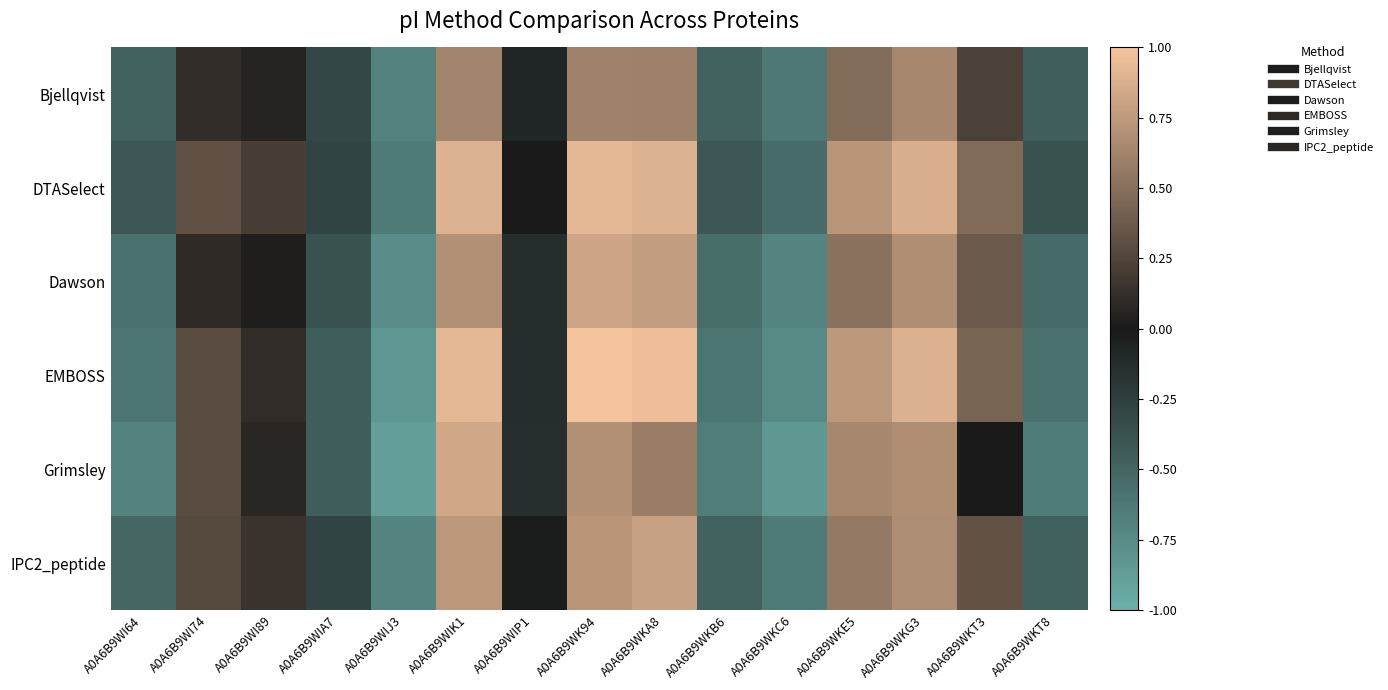

Reading left to right, extract all data points from this chart.

Bjellqvist: A0A6B9WI64=-0.5	A0A6B9WI74=0.1	A0A6B9WI89=0.1	A0A6B9WIA7=-0.3	A0A6B9WIJ3=-0.7	A0A6B9WIK1=0.6	A0A6B9WIP1=-0.1	A0A6B9WK94=0.6	A0A6B9WKA8=0.6	A0A6B9WKB6=-0.5	A0A6B9WKC6=-0.6	A0A6B9WKE5=0.5	A0A6B9WKG3=0.6	A0A6B9WKT3=0.2	A0A6B9WKT8=-0.5
DTASelect: A0A6B9WI64=-0.4	A0A6B9WI74=0.3	A0A6B9WI89=0.2	A0A6B9WIA7=-0.3	A0A6B9WIJ3=-0.6	A0A6B9WIK1=0.9	A0A6B9WIP1=0.0	A0A6B9WK94=0.9	A0A6B9WKA8=0.9	A0A6B9WKB6=-0.4	A0A6B9WKC6=-0.5	A0A6B9WKE5=0.7	A0A6B9WKG3=0.9	A0A6B9WKT3=0.5	A0A6B9WKT8=-0.4
Dawson: A0A6B9WI64=-0.6	A0A6B9WI74=0.1	A0A6B9WI89=0.0	A0A6B9WIA7=-0.4	A0A6B9WIJ3=-0.8	A0A6B9WIK1=0.7	A0A6B9WIP1=-0.1	A0A6B9WK94=0.8	A0A6B9WKA8=0.8	A0A6B9WKB6=-0.6	A0A6B9WKC6=-0.7	A0A6B9WKE5=0.5	A0A6B9WKG3=0.7	A0A6B9WKT3=0.4	A0A6B9WKT8=-0.5
EMBOSS: A0A6B9WI64=-0.6	A0A6B9WI74=0.3	A0A6B9WI89=0.1	A0A6B9WIA7=-0.5	A0A6B9WIJ3=-0.8	A0A6B9WIK1=0.9	A0A6B9WIP1=-0.1	A0A6B9WK94=1.0	A0A6B9WKA8=1.0	A0A6B9WKB6=-0.6	A0A6B9WKC6=-0.7	A0A6B9WKE5=0.7	A0A6B9WKG3=0.9	A0A6B9WKT3=0.4	A0A6B9WKT8=-0.6
Grimsley: A0A6B9WI64=-0.7	A0A6B9WI74=0.3	A0A6B9WI89=0.1	A0A6B9WIA7=-0.4	A0A6B9WIJ3=-0.9	A0A6B9WIK1=0.8	A0A6B9WIP1=-0.1	A0A6B9WK94=0.7	A0A6B9WKA8=0.6	A0A6B9WKB6=-0.7	A0A6B9WKC6=-0.8	A0A6B9WKE5=0.6	A0A6B9WKG3=0.7	A0A6B9WKT3=-0.0	A0A6B9WKT8=-0.7
IPC2_peptide: A0A6B9WI64=-0.5	A0A6B9WI74=0.3	A0A6B9WI89=0.2	A0A6B9WIA7=-0.3	A0A6B9WIJ3=-0.7	A0A6B9WIK1=0.7	A0A6B9WIP1=-0.0	A0A6B9WK94=0.7	A0A6B9WKA8=0.8	A0A6B9WKB6=-0.5	A0A6B9WKC6=-0.6	A0A6B9WKE5=0.6	A0A6B9WKG3=0.7	A0A6B9WKT3=0.3	A0A6B9WKT8=-0.5